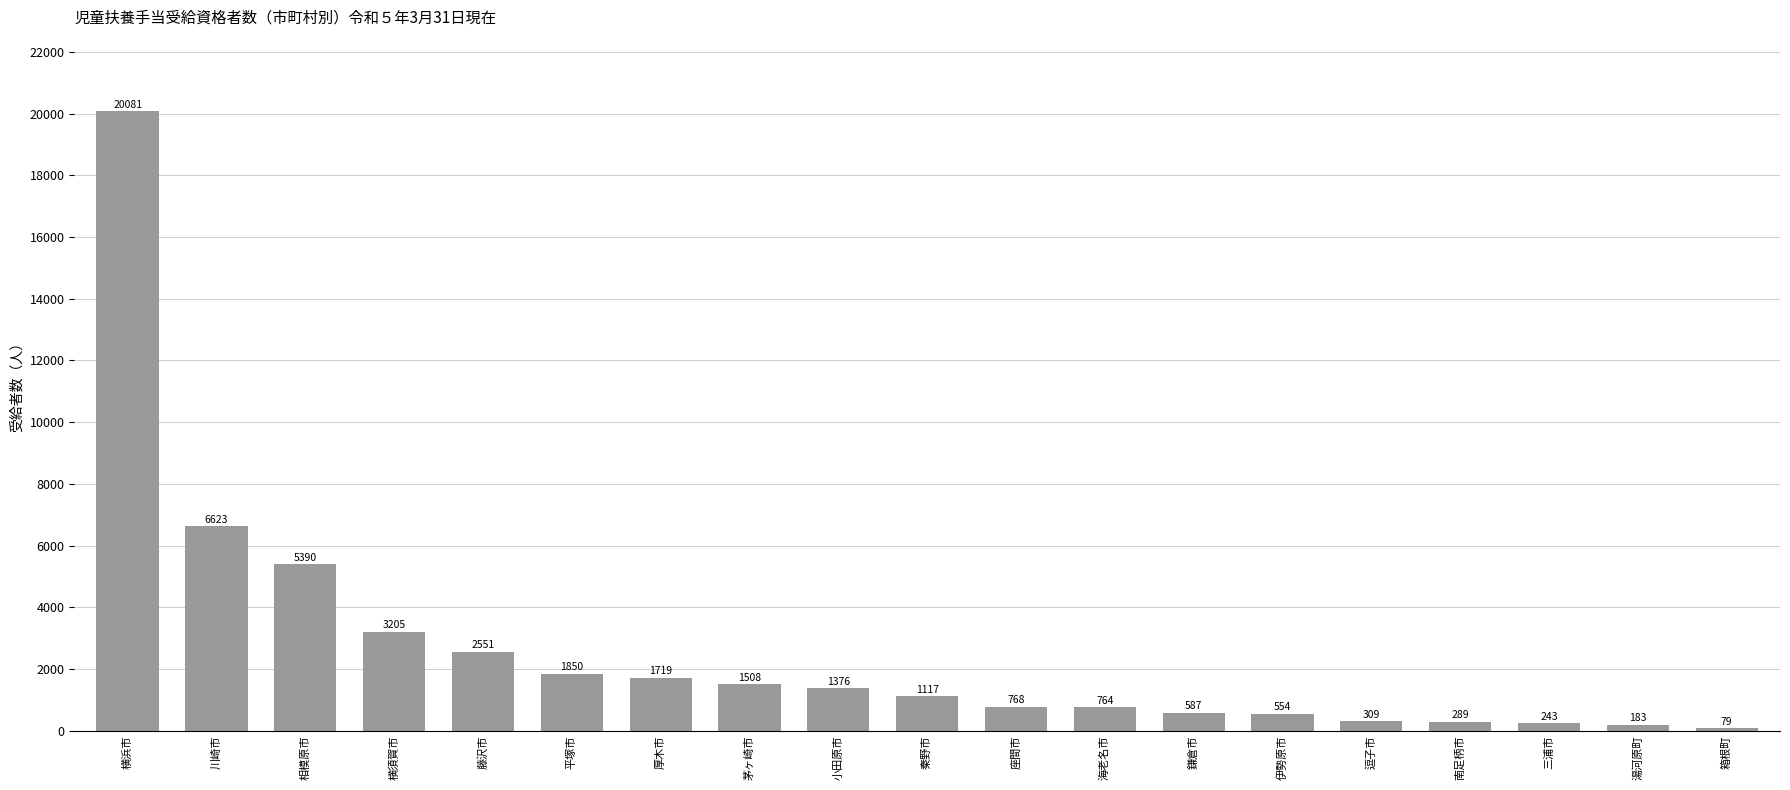

List the labels in order of value, smallest first.

箱根町, 湯河原町, 三浦市, 南足柄市, 逗子市, 伊勢原市, 鎌倉市, 海老名市, 座間市, 秦野市, 小田原市, 茅ヶ崎市, 厚木市, 平塚市, 藤沢市, 横須賀市, 相模原市, 川崎市, 横浜市